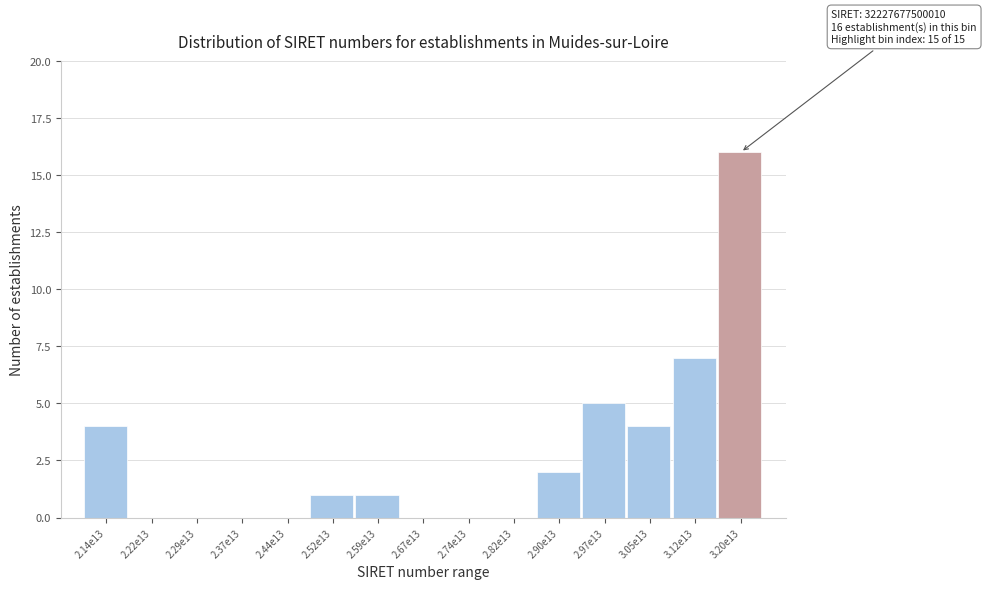

Reading left to right, extract all data points from this chart.

2.14e13=4	2.22e13=0	2.29e13=0	2.37e13=0	2.44e13=0	2.52e13=1	2.59e13=1	2.67e13=0	2.74e13=0	2.82e13=0	2.90e13=2	2.97e13=5	3.05e13=4	3.12e13=7	3.20e13=16